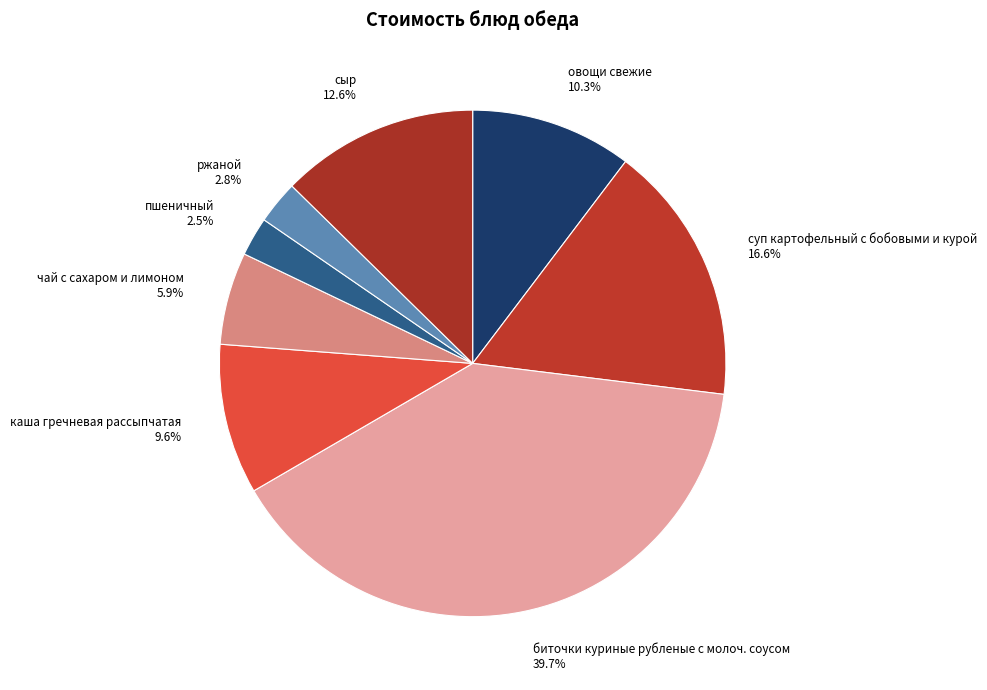

What is the total percentage of биточки куриные рубленые с молоч. соусом and чай с сахаром и лимоном?

45.6%